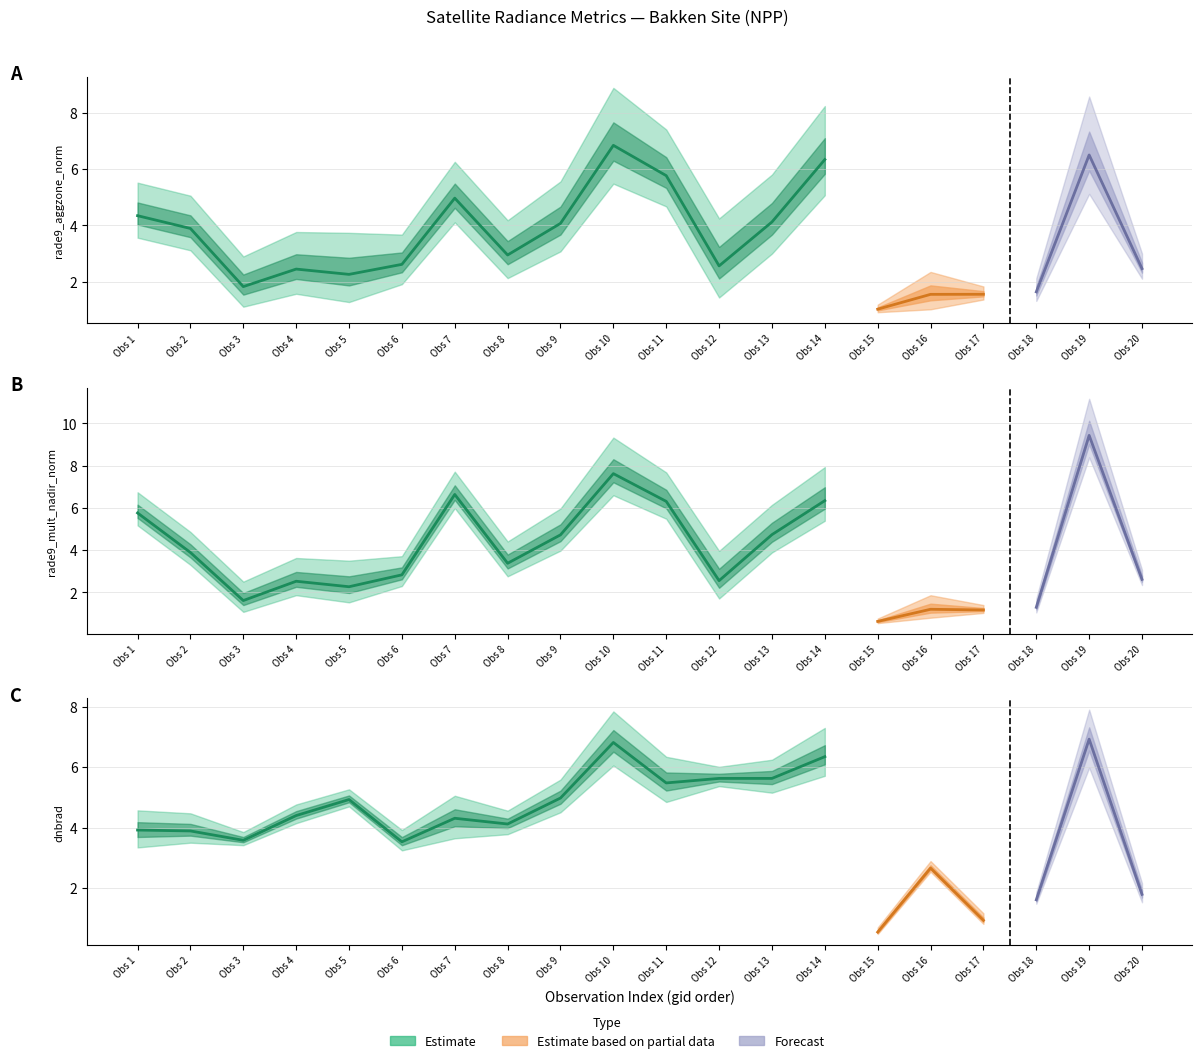

What is the difference between the maximum and minimum values in the rade9_mult_nadir_norm series?

8.8